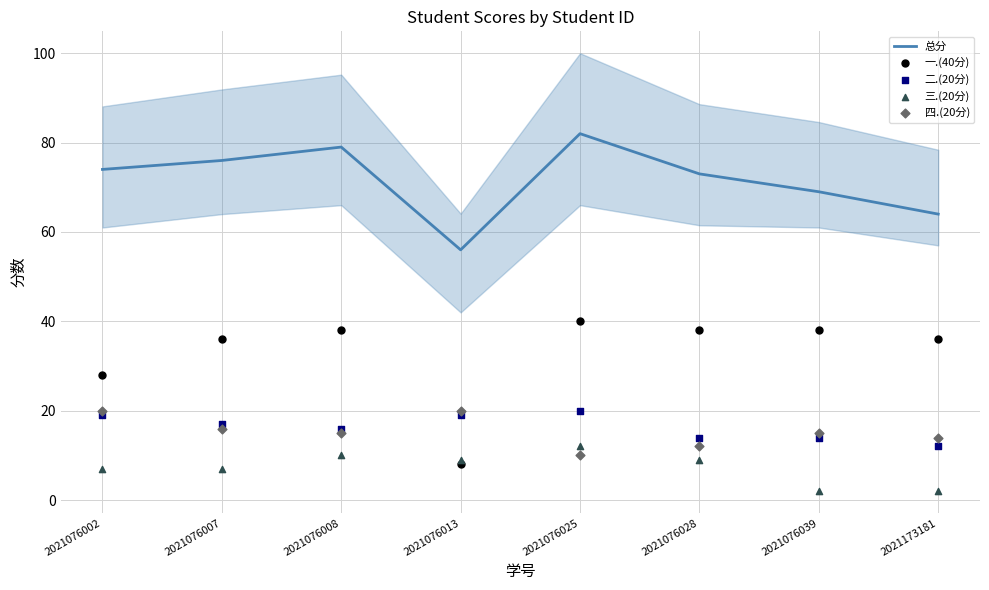

At how many categories does at least one series exceed 54?

8